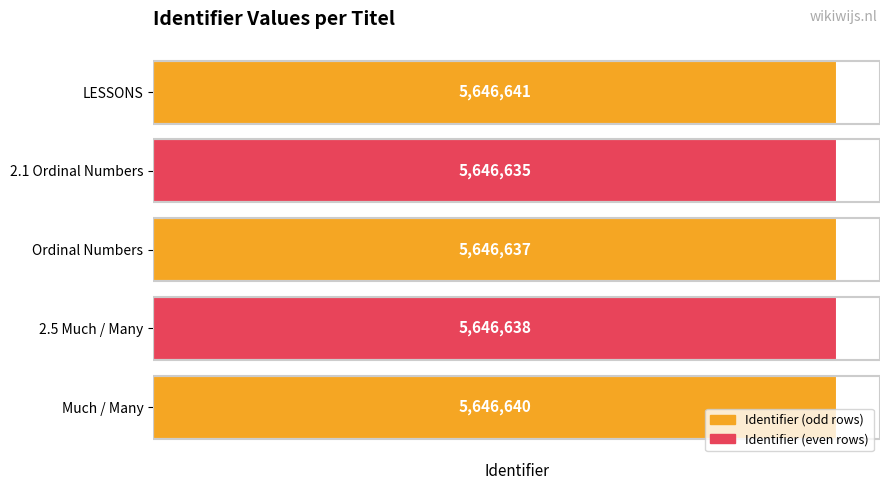

The chart shows a value of 7631106 at 2.5 Much / Many. True or false?

False